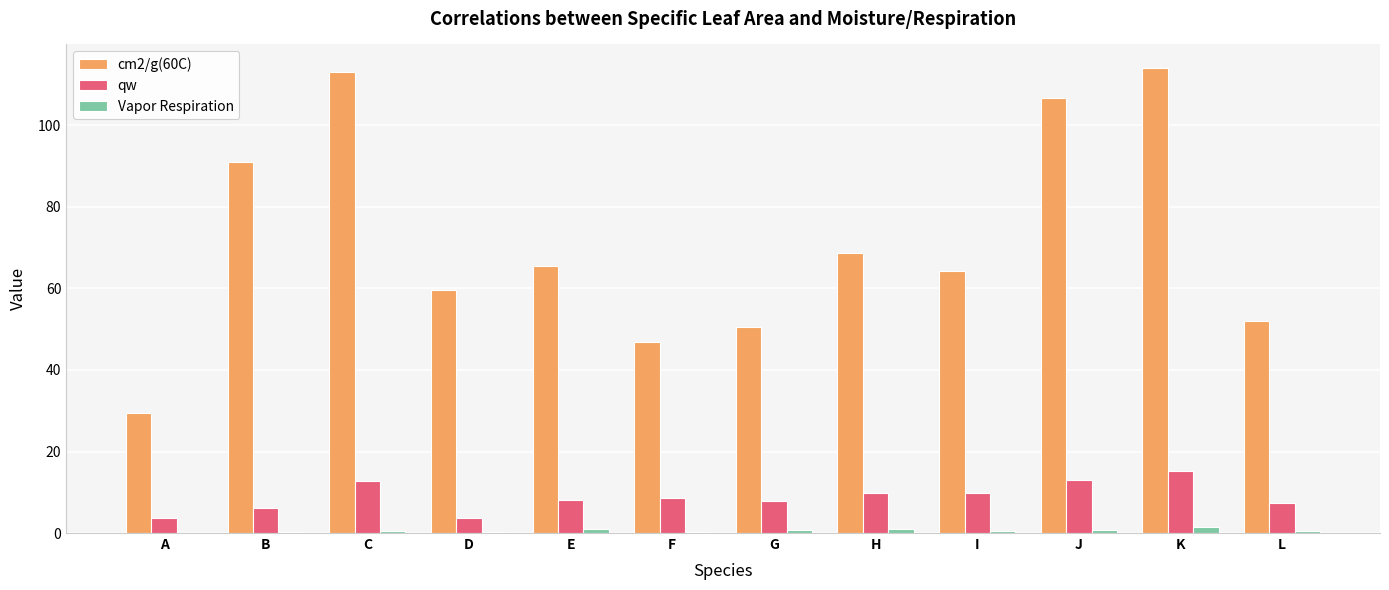

How many data points does each series have?

12